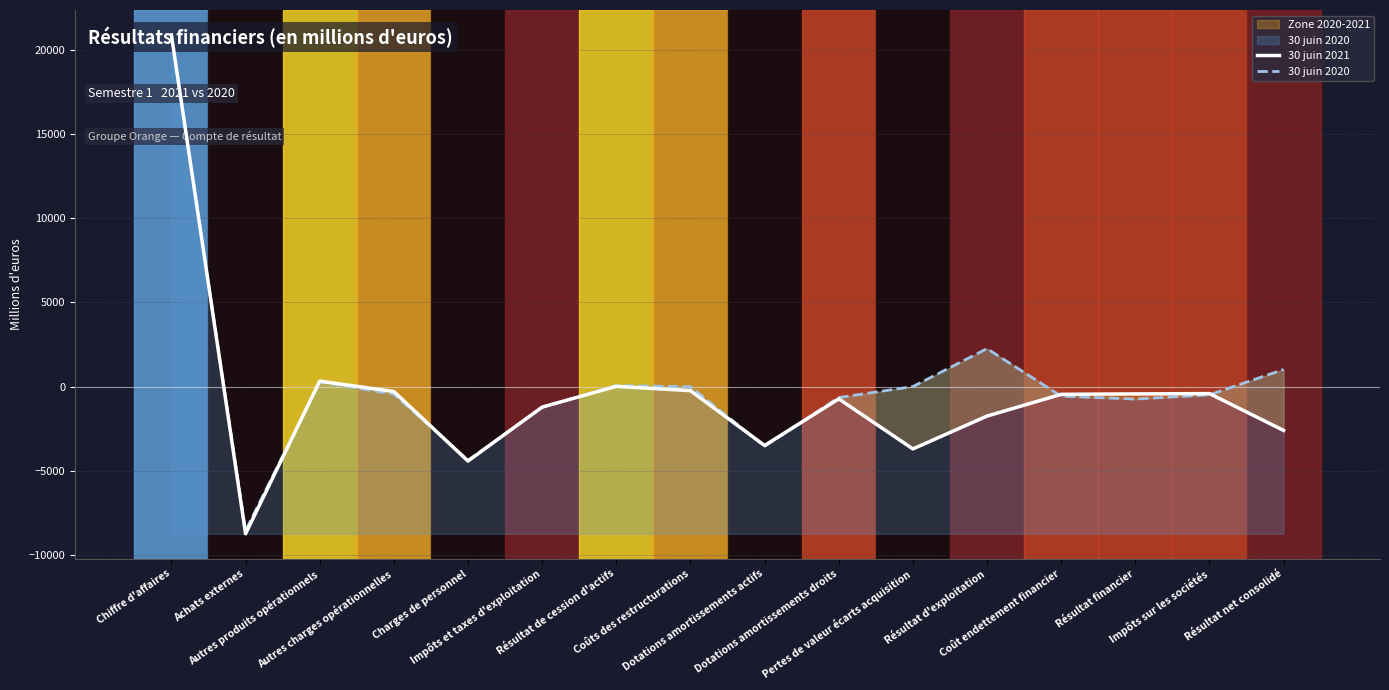

Where is the first local maximum for 30 juin 2021?

Autres produits opérationnels